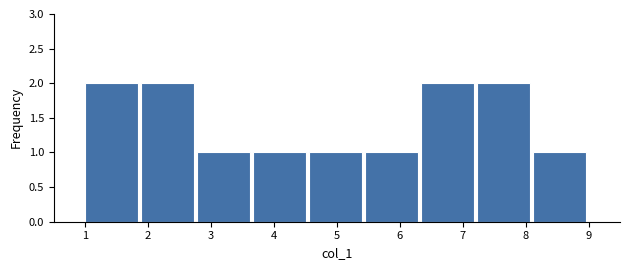

Reading left to right, transcribe this chart: for each bar, give the range it covers on the x-axis and its height. Neither the bar edges nor the heights are printed on the chart, so give them approximately, as read against the axes.

1.0 to 1.9: 2
1.9 to 2.8: 2
2.8 to 3.7: 1
3.7 to 4.6: 1
4.6 to 5.4: 1
5.4 to 6.3: 1
6.3 to 7.2: 2
7.2 to 8.1: 2
8.1 to 9.0: 1